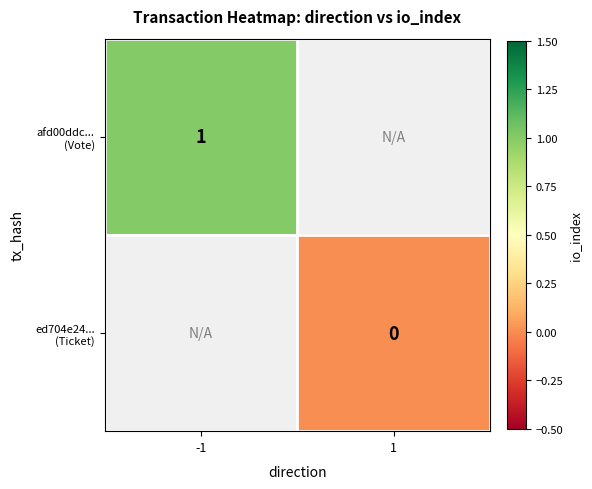

Is the value of afd00ddc... (Vote) at -1 greater than the value of ed704e24... (Ticket) at -1?

No